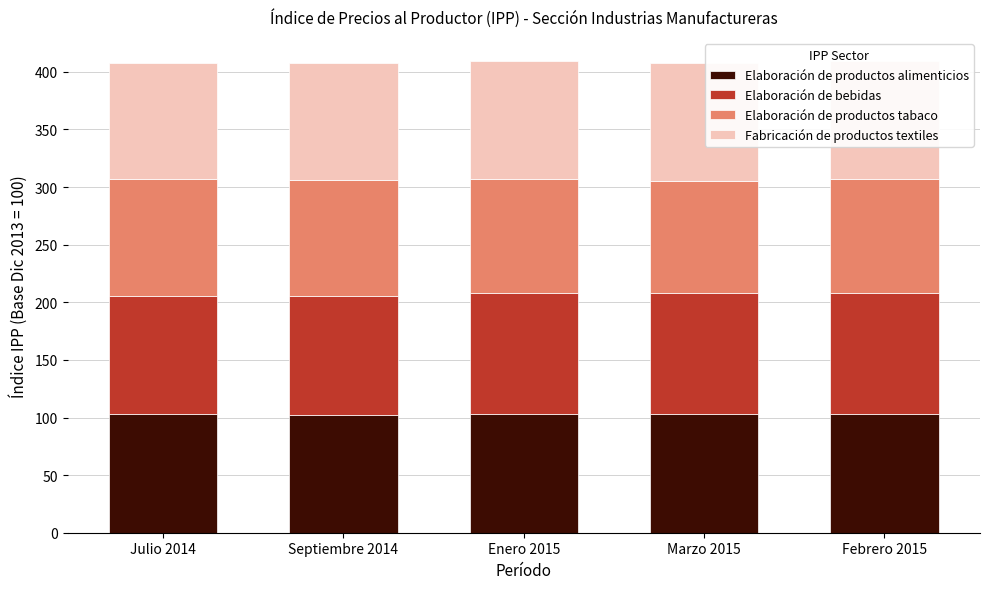

What is the maximum value for Elaboración de productos alimenticios?

103.2